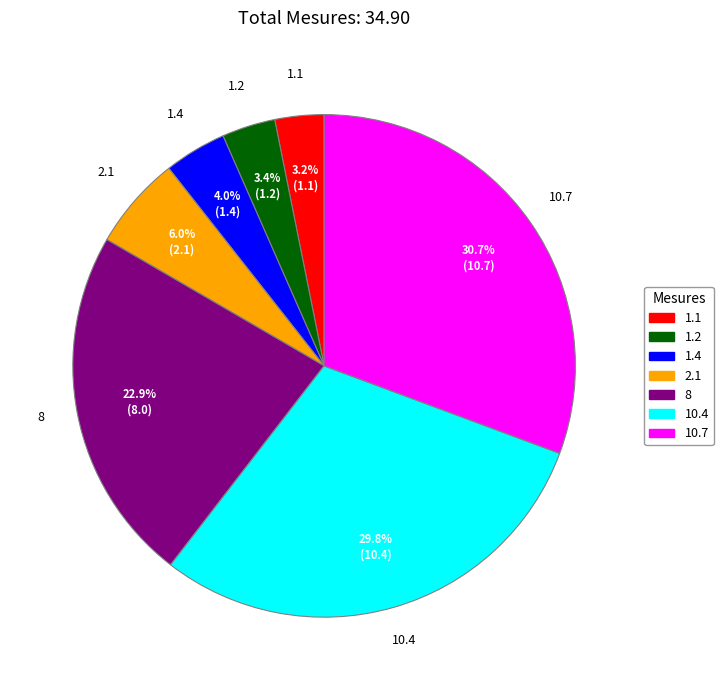

To the nearest percent, what is the combined percentage of 1.1 and 10.7?

34%